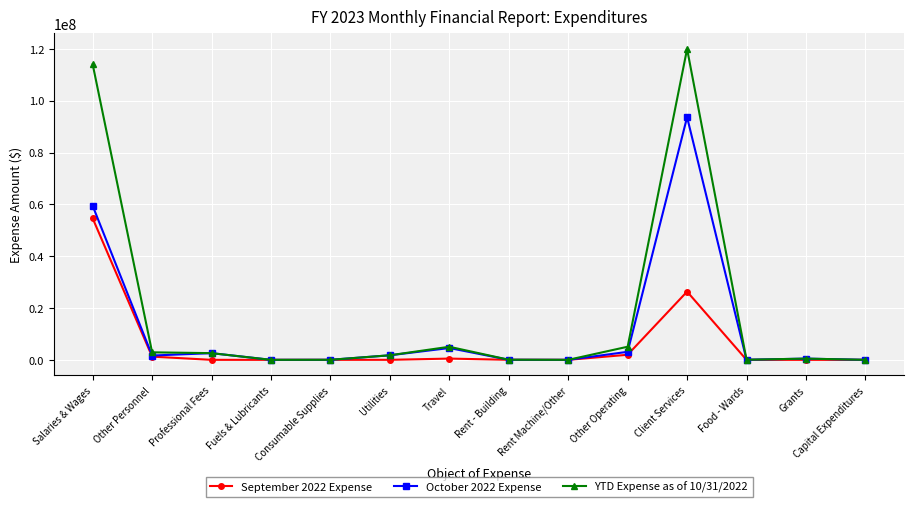

Which series has the largest range (max minus min)?

YTD Expense as of 10/31/2022